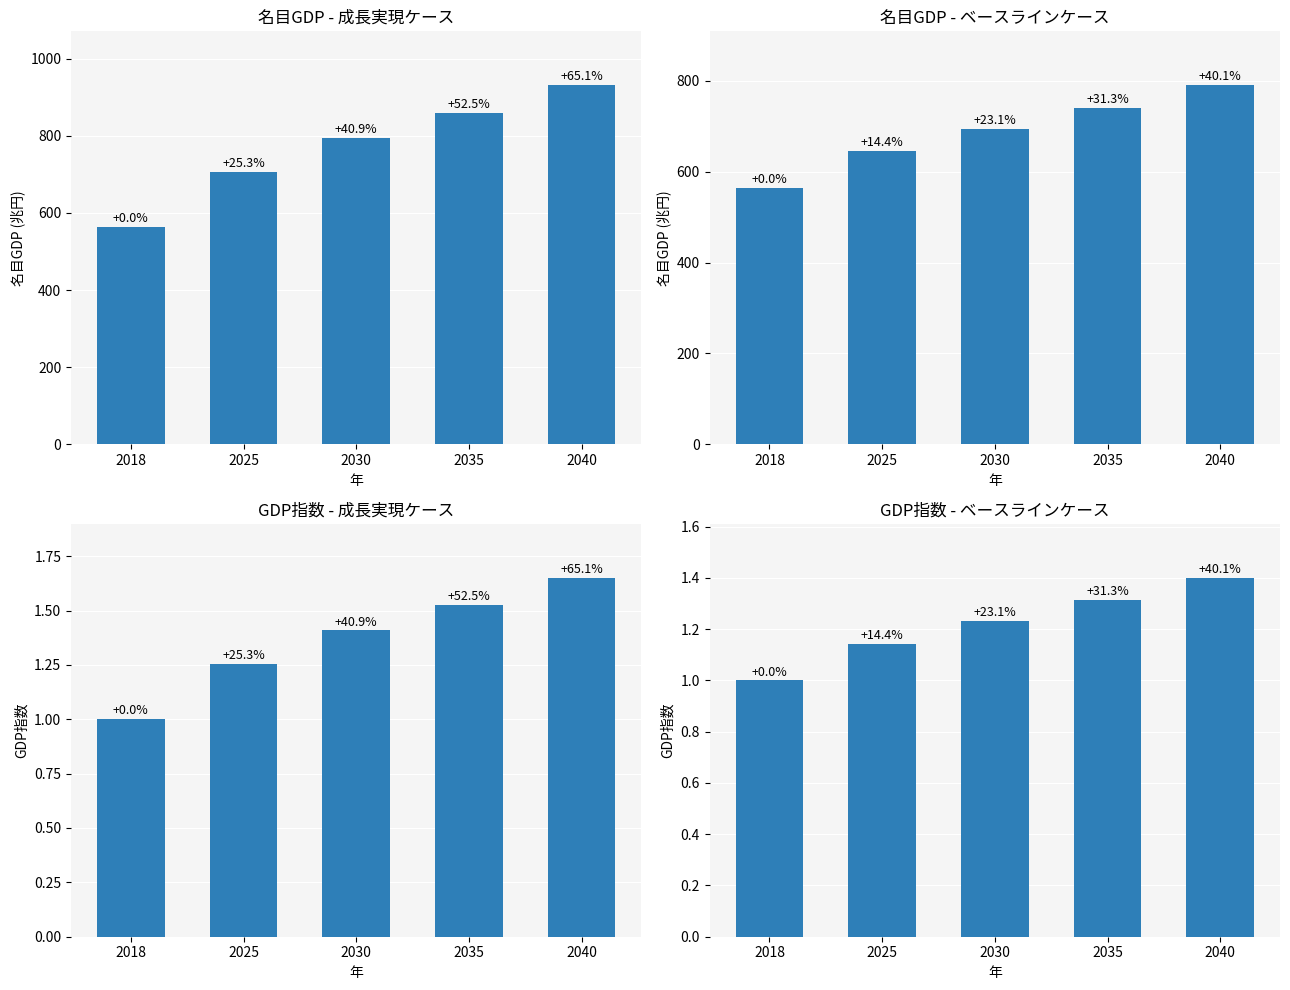

Which series has the largest total across all categories?

成長実現ケース